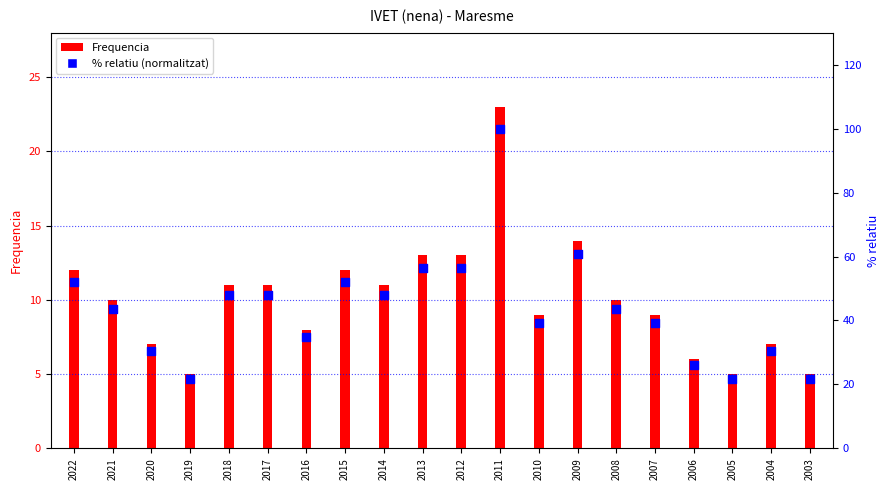

What is the total value across all series at 2004?

37.4